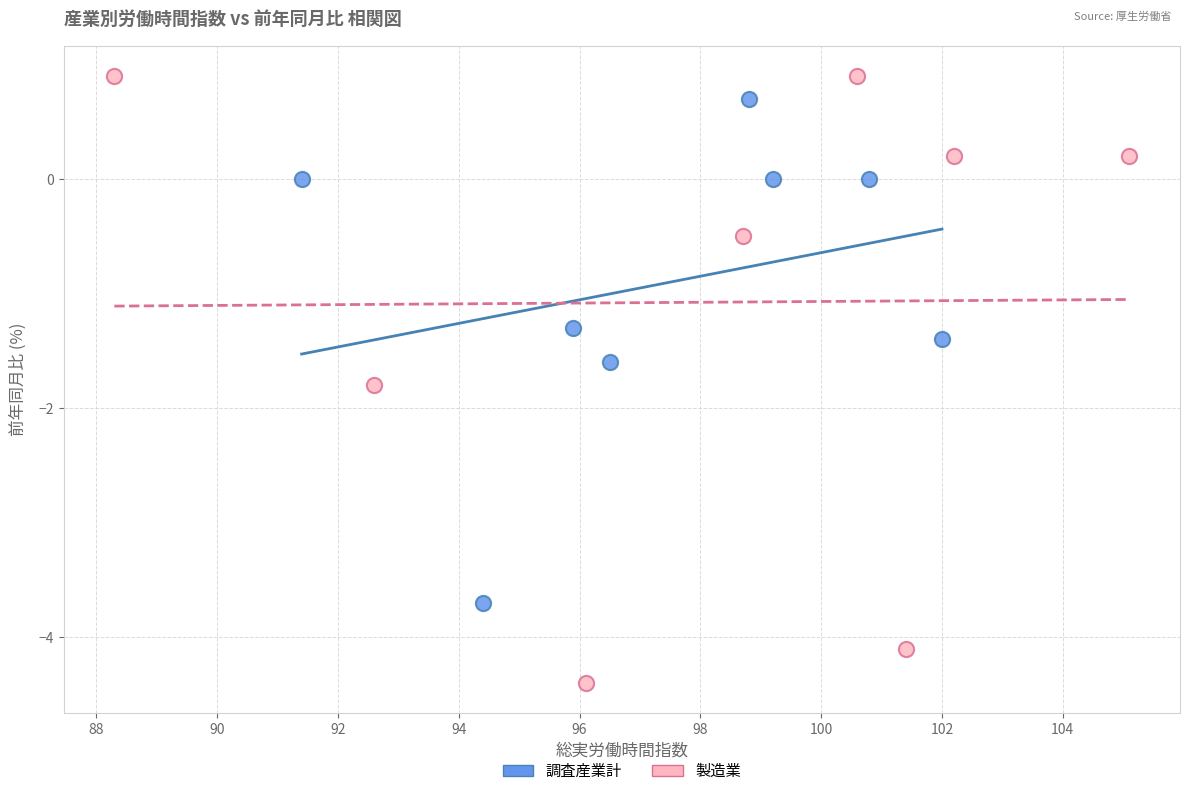

Which series reaches the maximum Y coordinate?

製造業